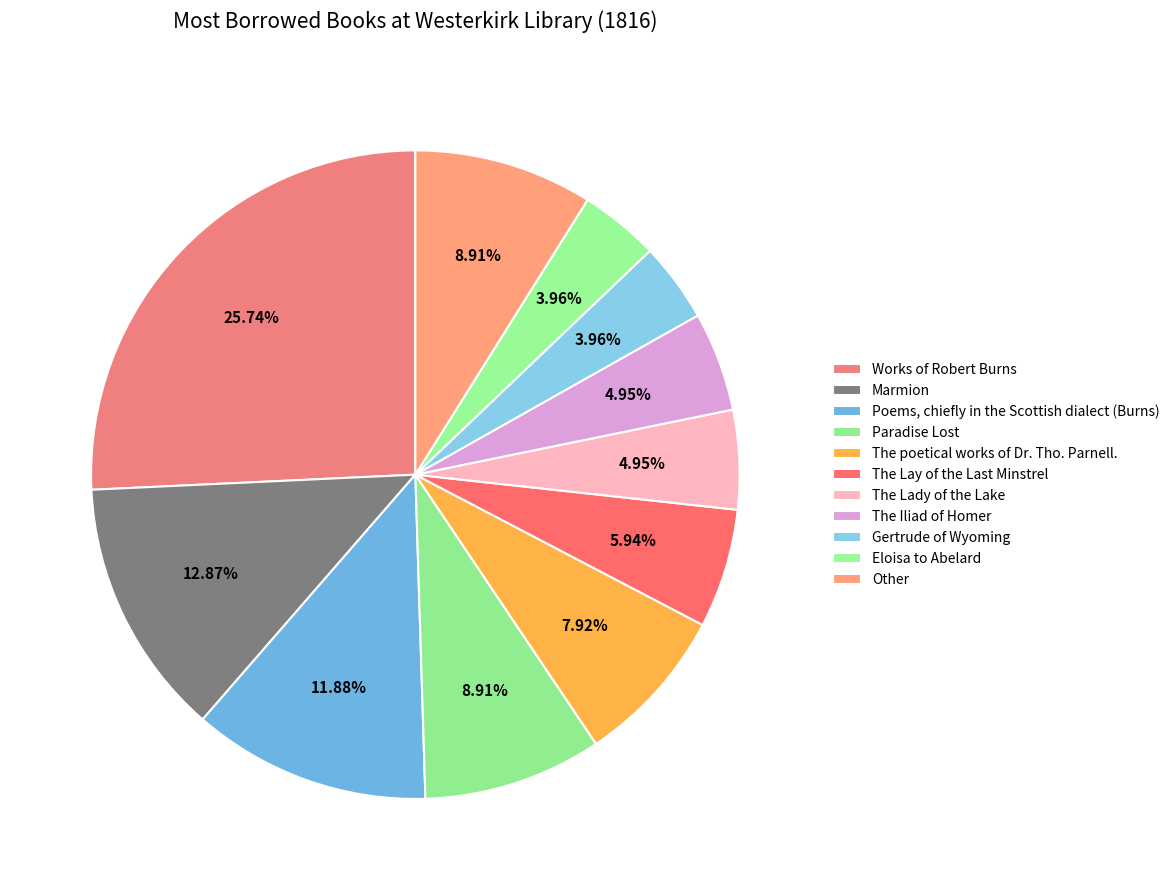

What is the ratio of the value at The Iliad of Homer to the value at Poems, chiefly in the Scottish dialect (Burns)?

0.4